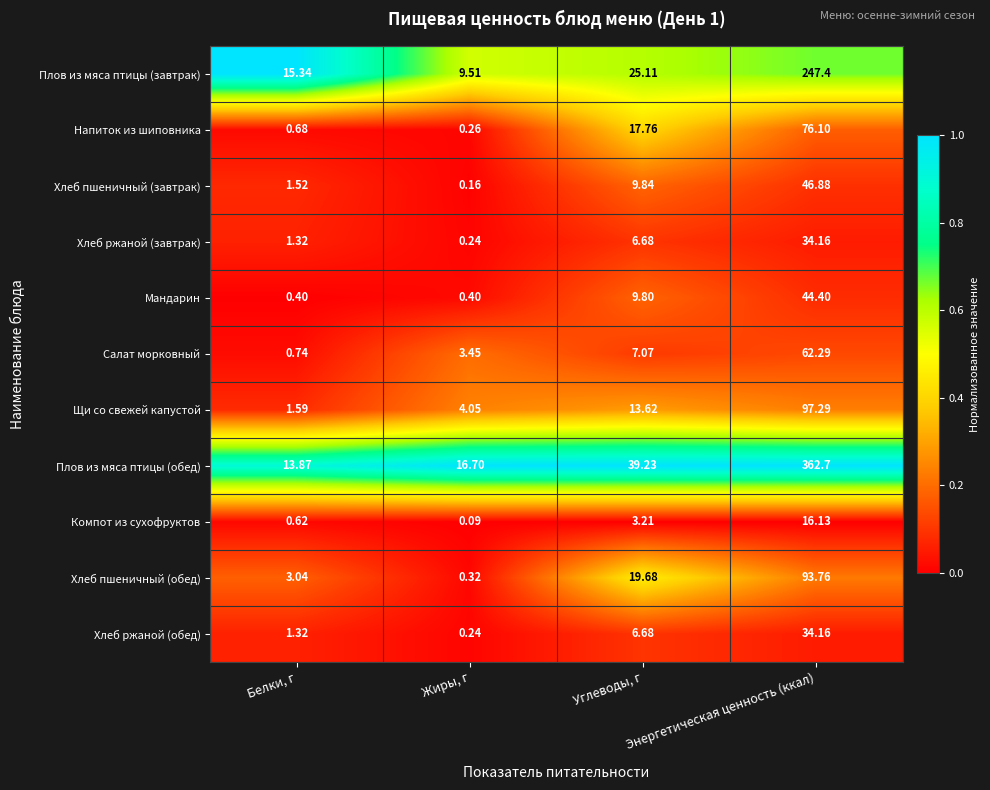

Between Белки, г and Жиры, г, which series saw the biggest shift?

Плов из мяса птицы (завтрак)